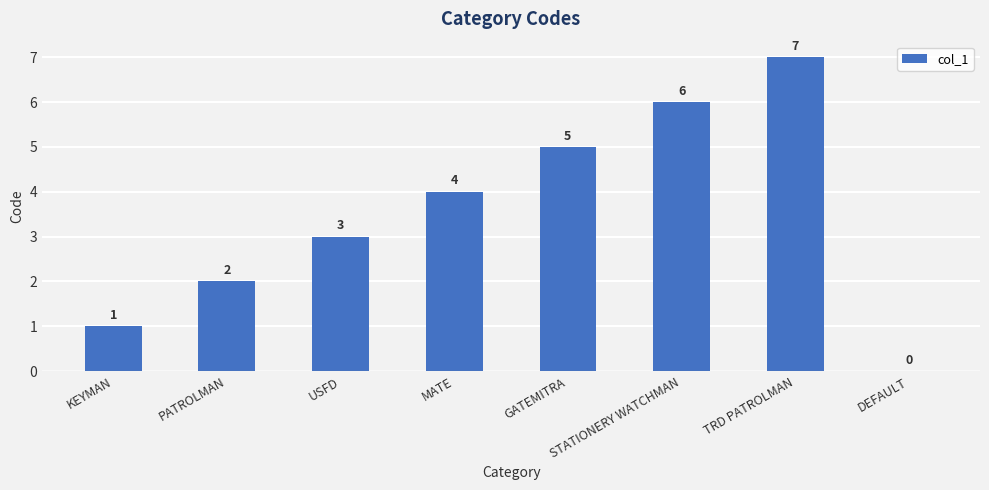

The value at TRD PATROLMAN is 7. True or false?

True